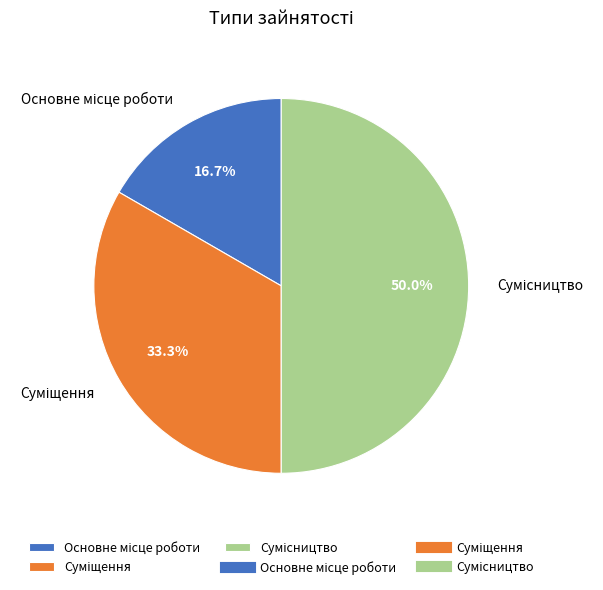

How many slices are in this pie chart?

3